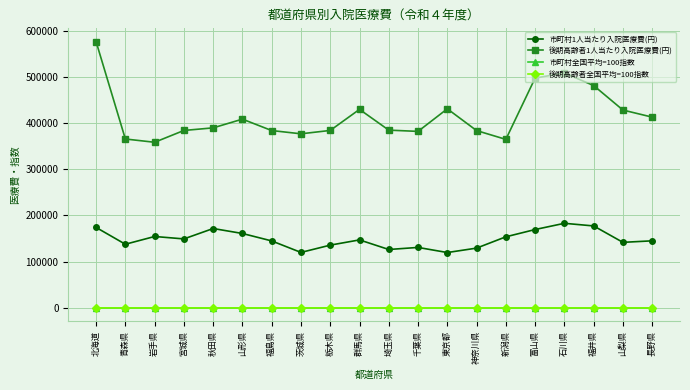

In 市町村1人当たり入院医療費(円), how many points are lower than both neighbors (excluding endpoints)?

6